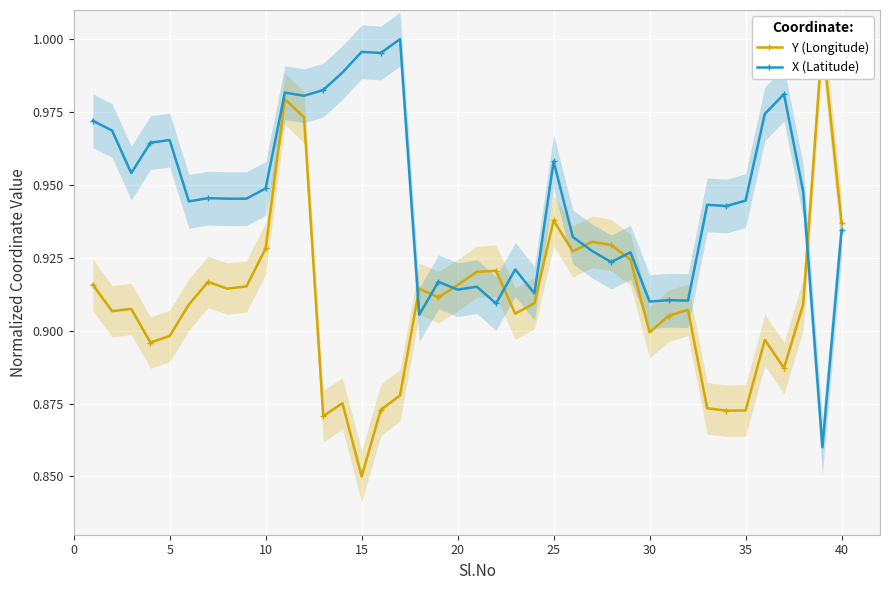

True or false: Y (Longitude) has more than 2 interior local peaks.

True